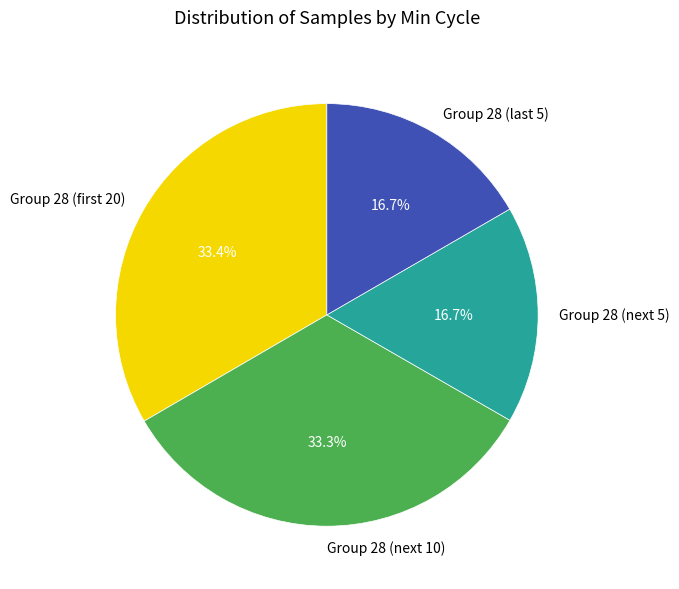

How many slices are in this pie chart?

4